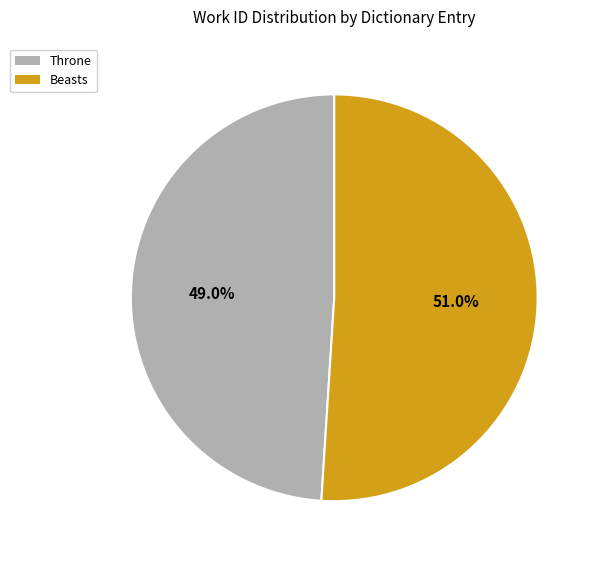

Combined, what portion of the pie is Throne and Beasts?

100.0%